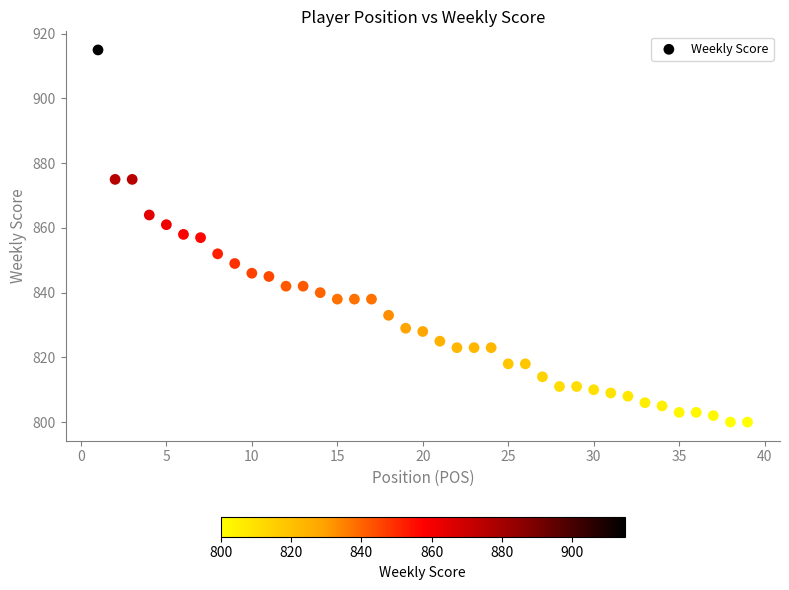

What is the range of X values (max minus min)?

38